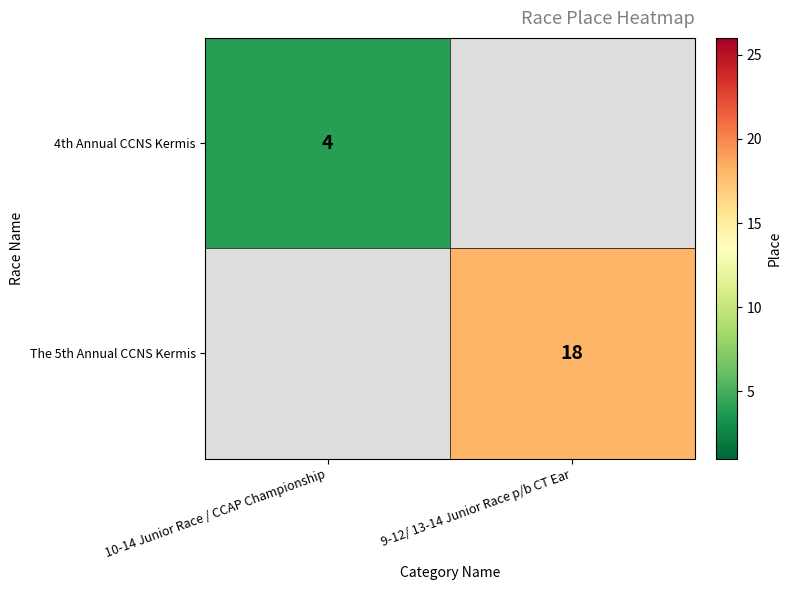

The value of The 5th Annual CCNS Kermis at 9-12/ 13-14 Junior Race p/b CT Ear is 12. True or false?

False